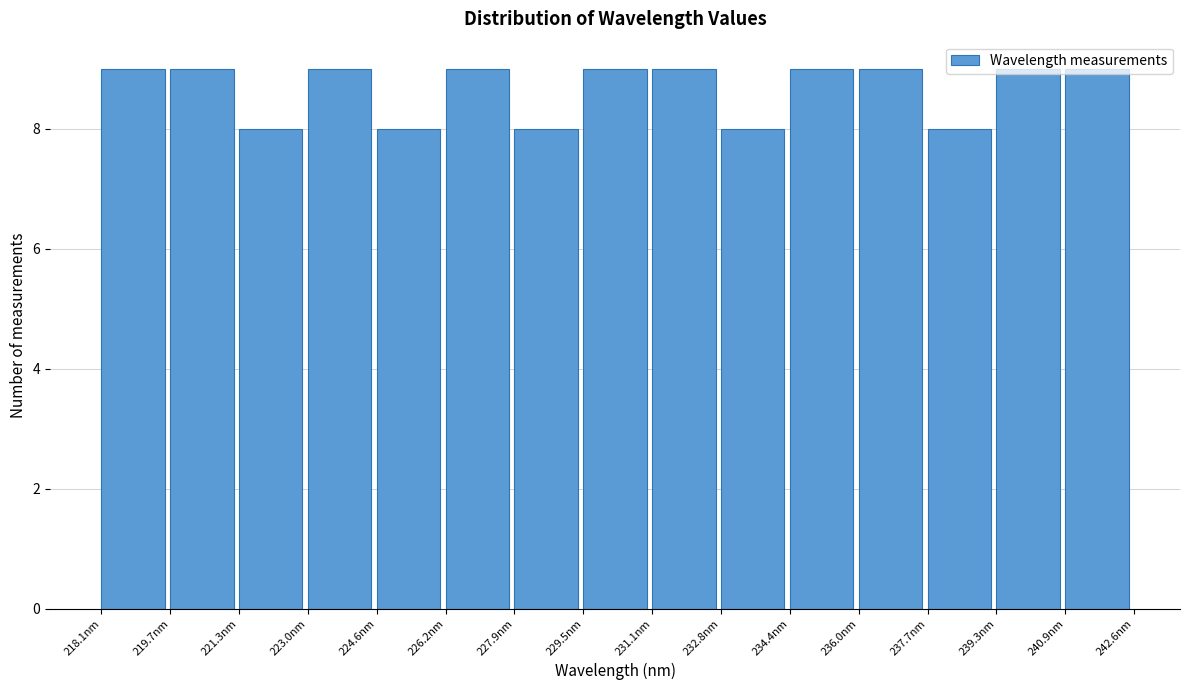

How tall is the bar that spans 229.4 to 231.2 on the x-axis? Neither the bar edges nor the heights are printed on the chart, so give them approximately, as read against the axes.

9